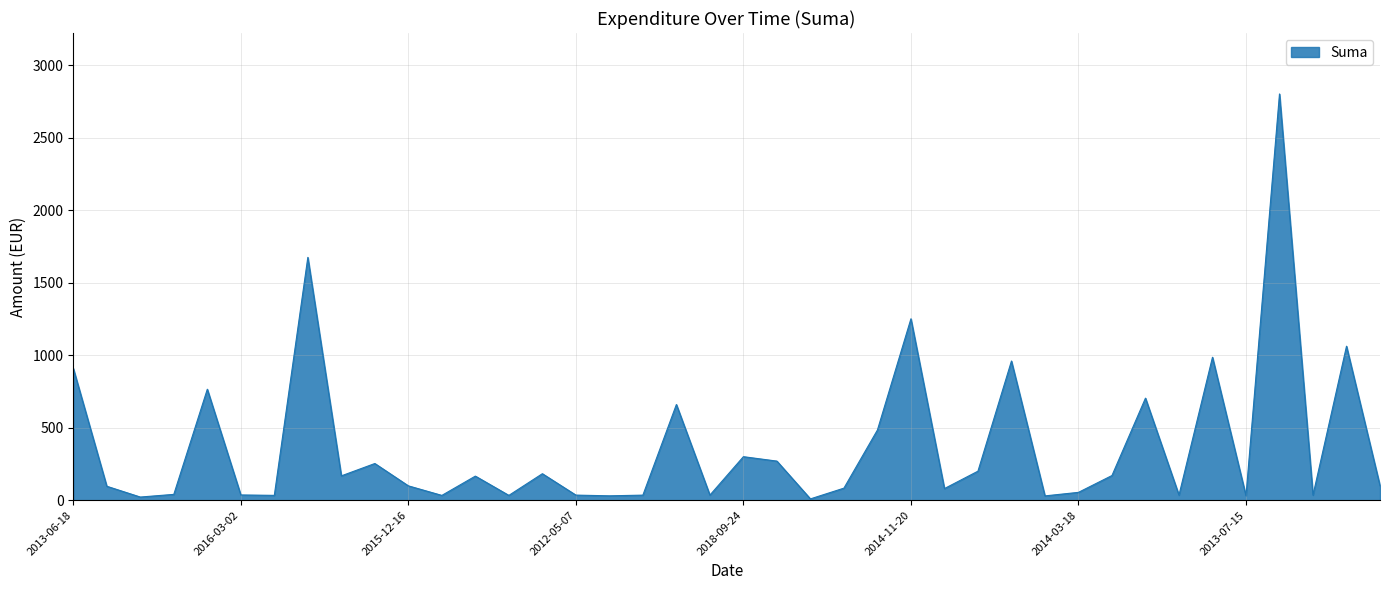

What is the maximum value shown in the chart?

2802.5